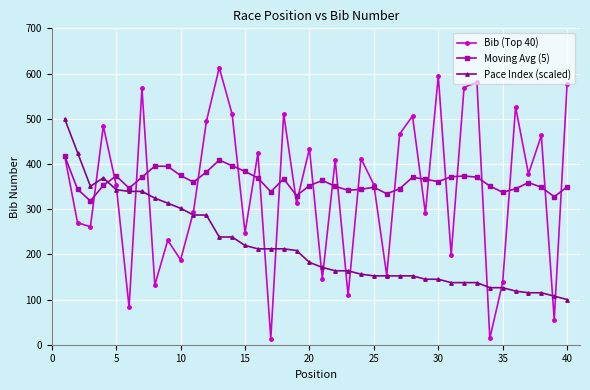

How many times do Pace Index (scaled) and Moving Avg (5) cross each other?

1